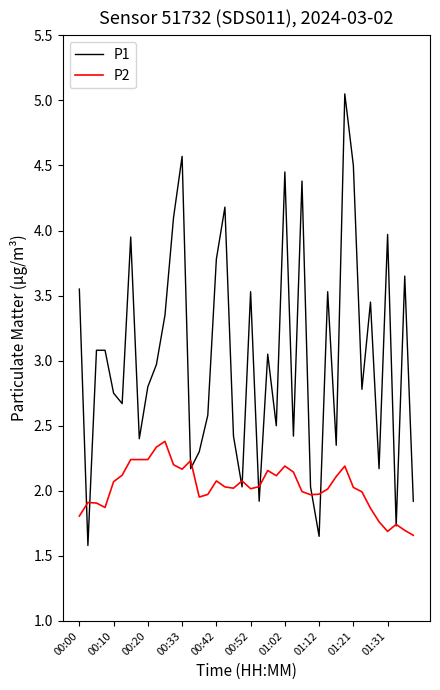

Count the number of categories in the chart.

40